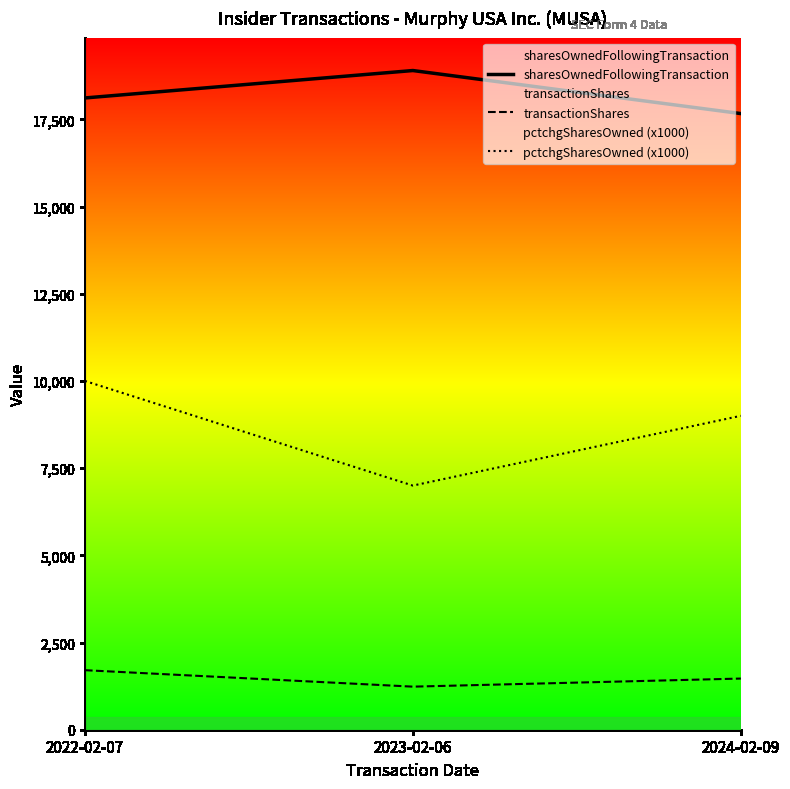

At which label does sharesOwnedFollowingTransaction first exceed 18114?

2023-02-06